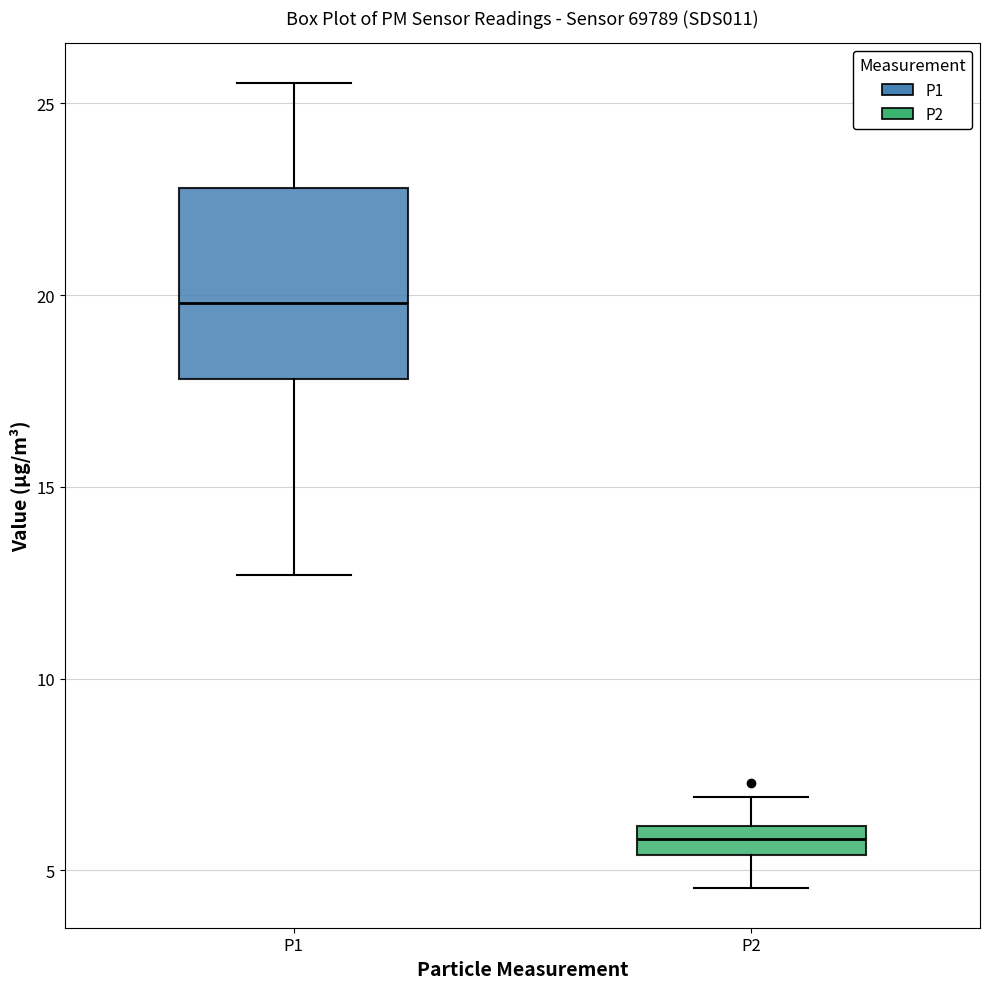

Reading left to right, read every box against the y-axis: the position of its median line, the range the box covers, and the ends of its whiskers. The values are not printed on the chart, so give them approximately, as read against the axis.

P1: median 20.0, box 18.0 to 23.0, whiskers 12.5 to 25.5
P2: median 6.0 (inside the box), box 5.5 to 6.0, whiskers 4.5 to 7.0